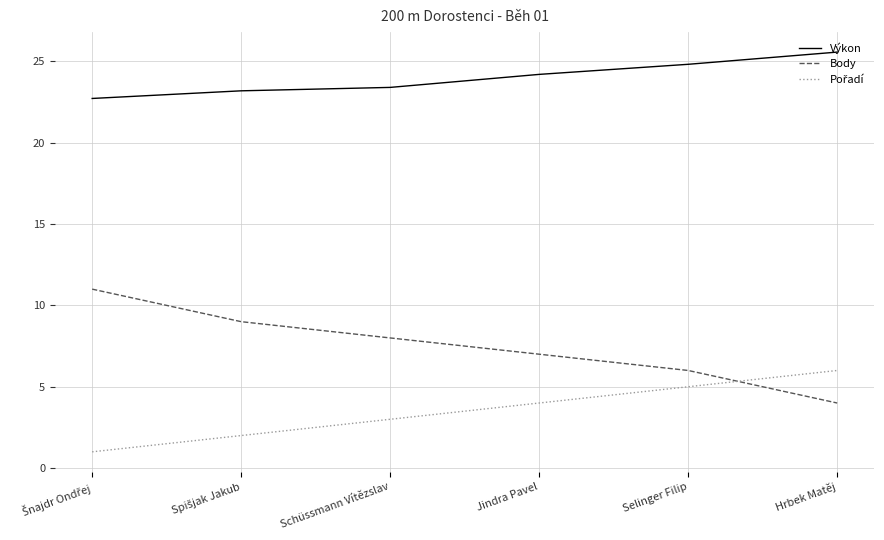

True or false: Výkon and Body intersect in this chart.

False